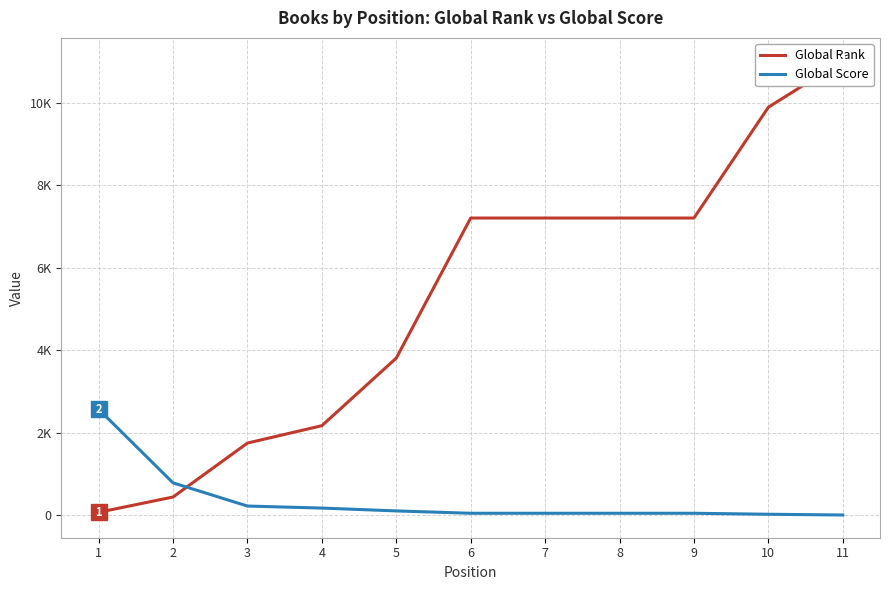

Which series changed the most between 4 and 9?

Global Rank